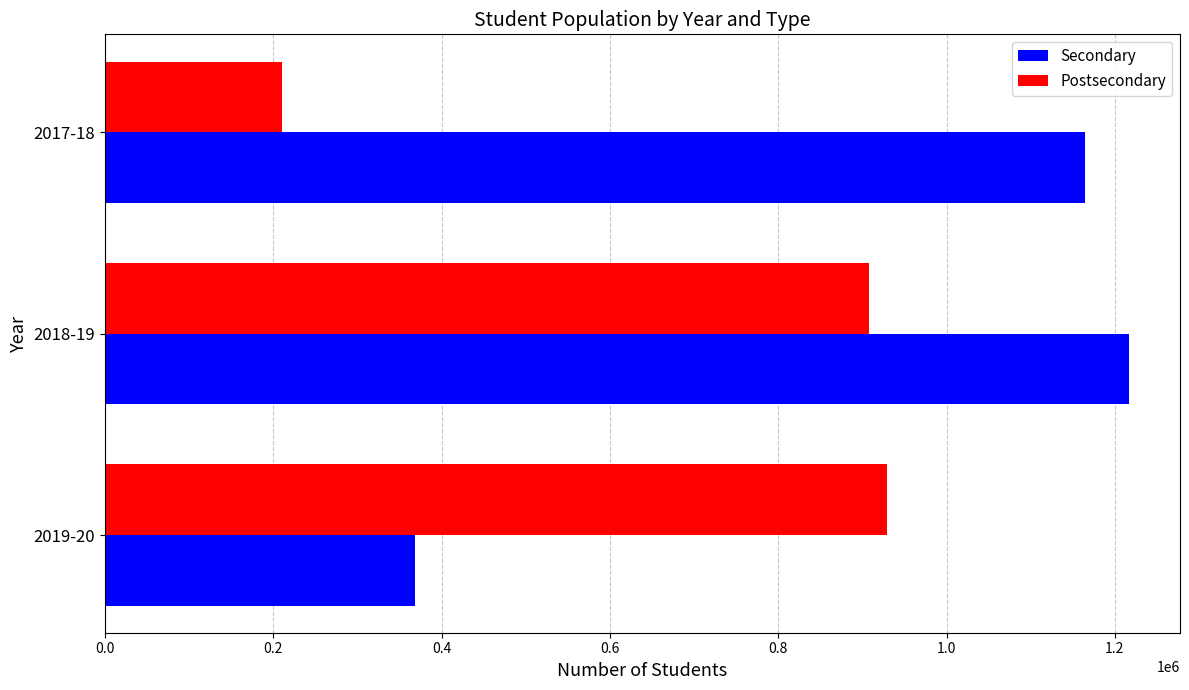

At which category is the sum across all series the highest?

2018-19